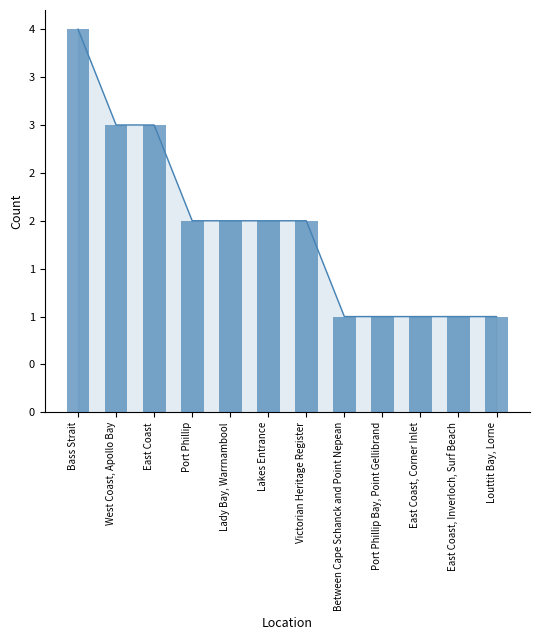

Read the value at Port Phillip.

2